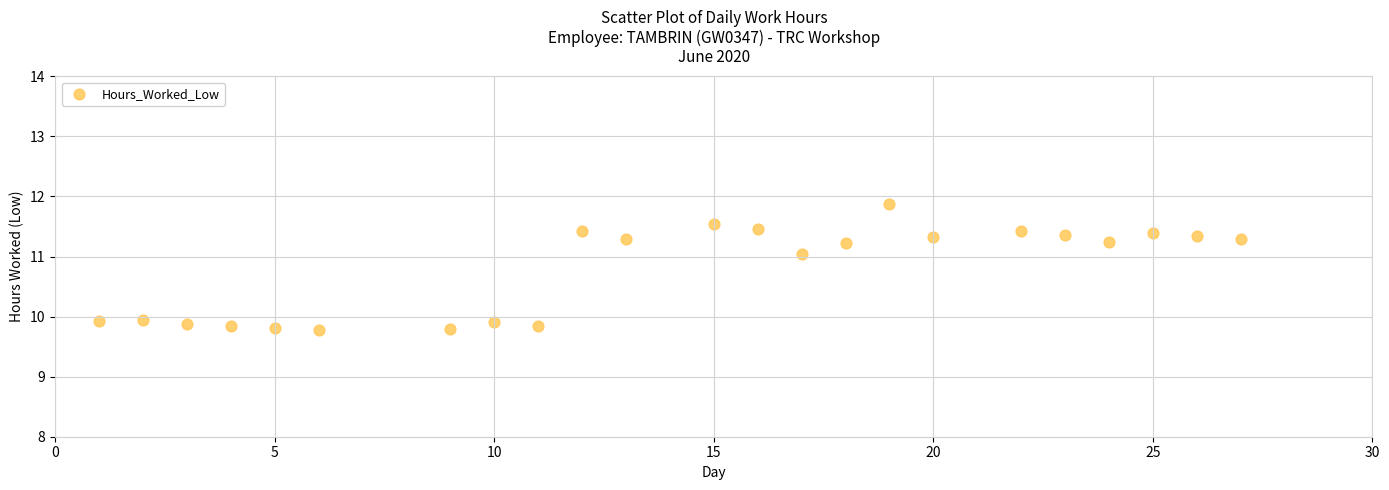

What is the range of Y values (max minus min)?

2.1